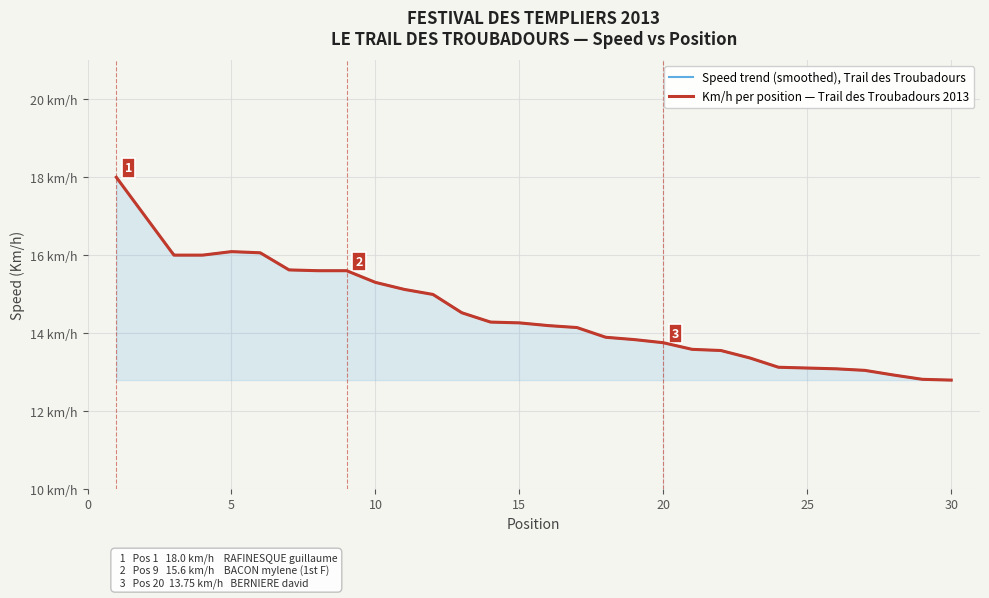

What is the maximum value shown in the chart?

18.0